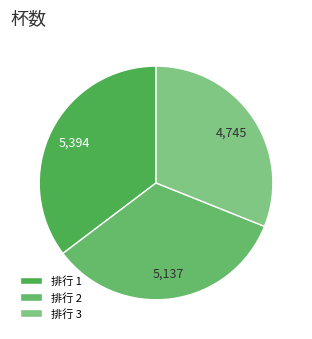

What is the largest slice in the pie chart?

排行 1